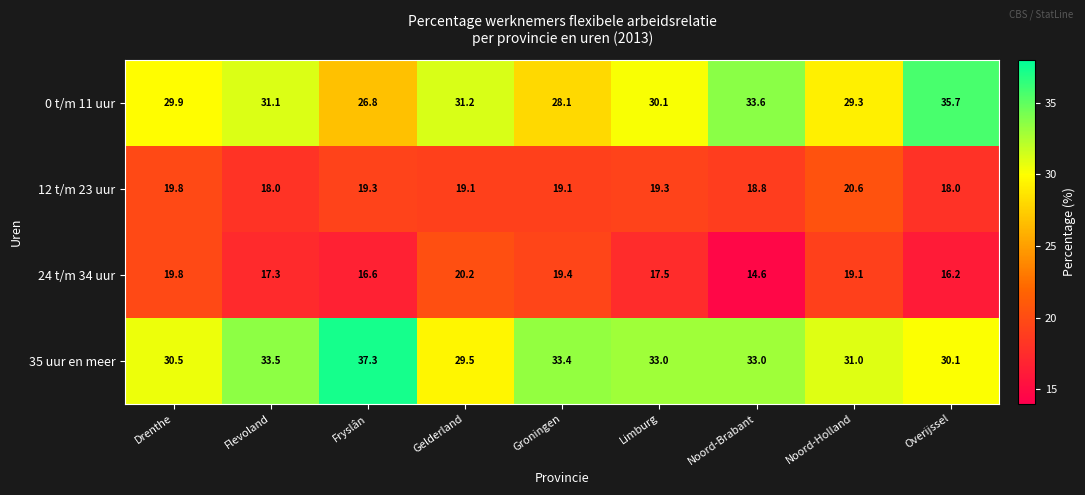

What is the difference between the maximum and second lowest values in the 24 t/m 34 uur series?

4.0